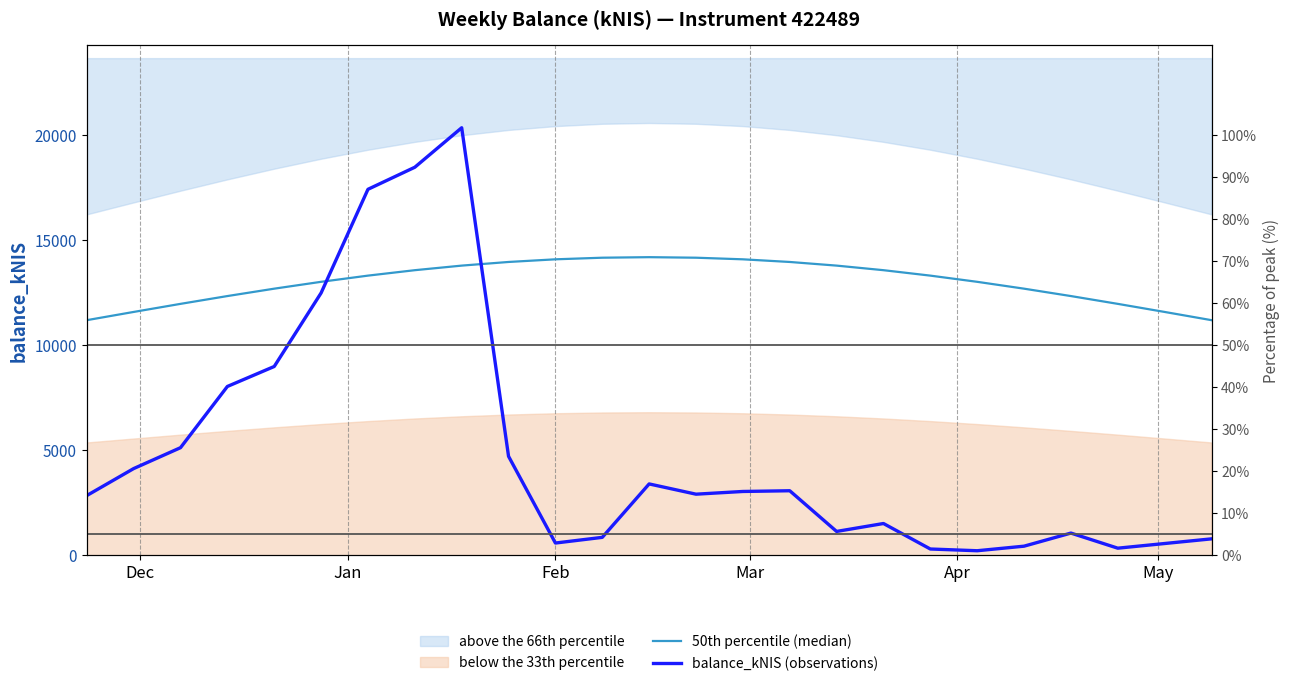

How many categories are shown in the chart?

25